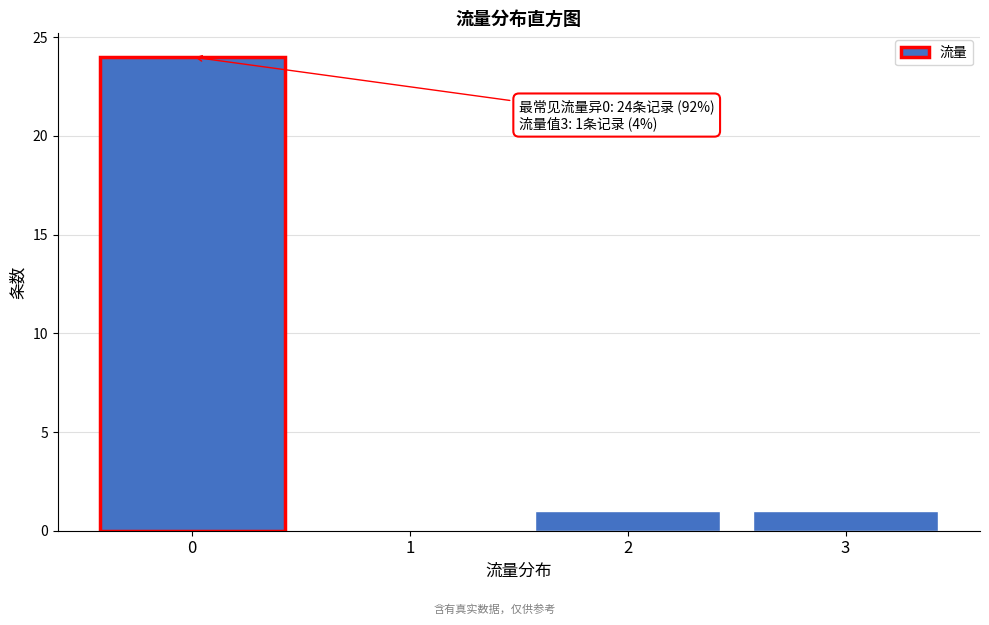

Reading left to right, extract all data points from this chart.

0=24	1=0	2=1	3=1